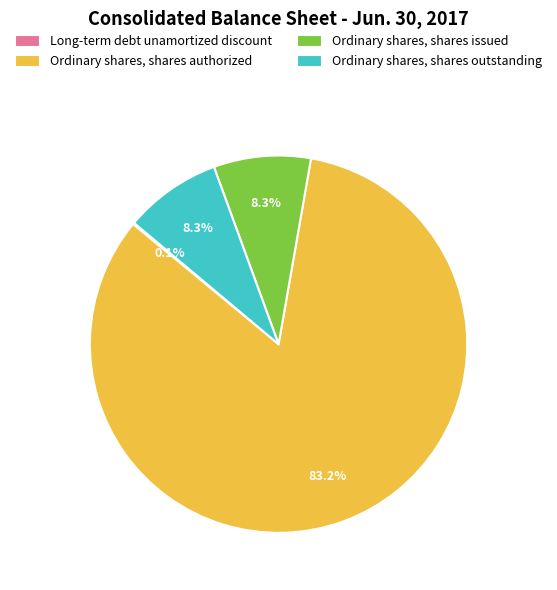

Which has a higher value, Ordinary shares, shares issued or Ordinary shares, shares authorized?

Ordinary shares, shares authorized